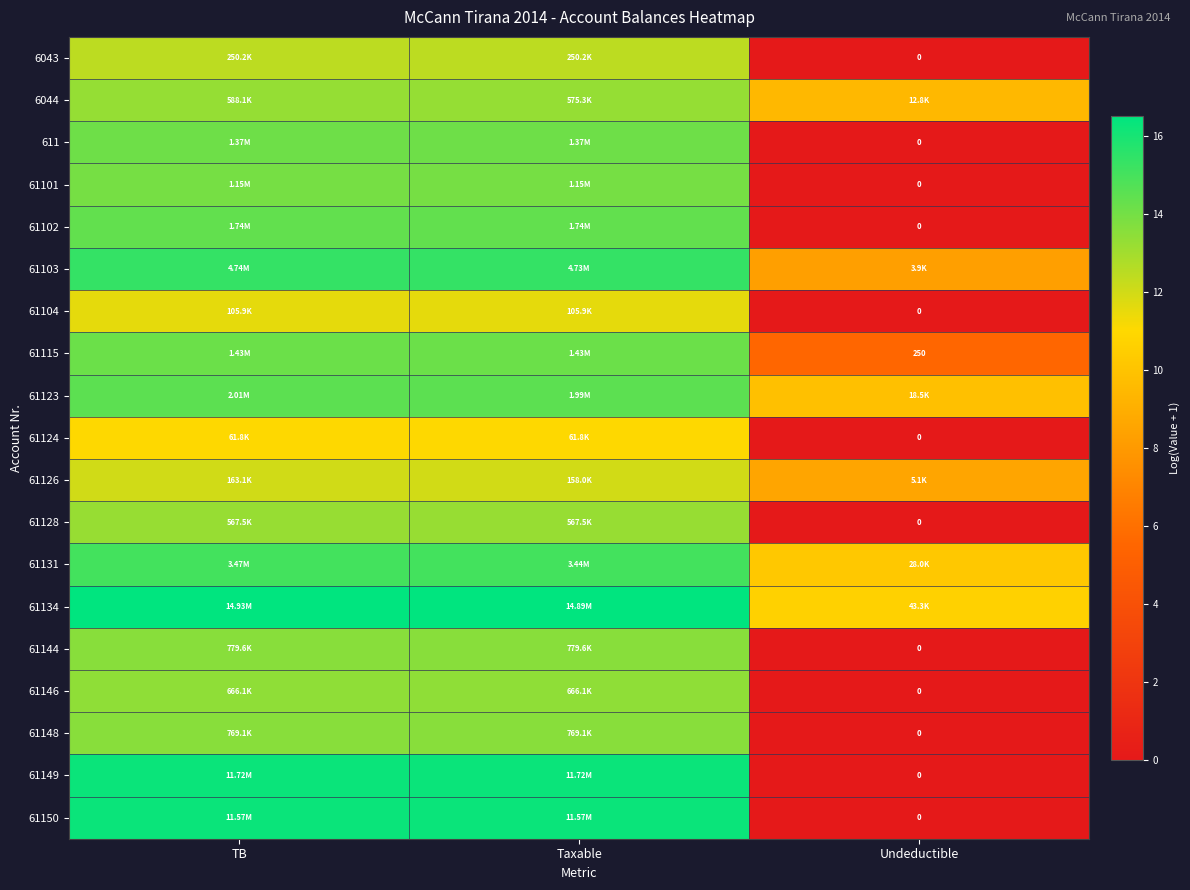

Is the value of 61123 at Undeductible greater than the value of 61150 at TB?

No